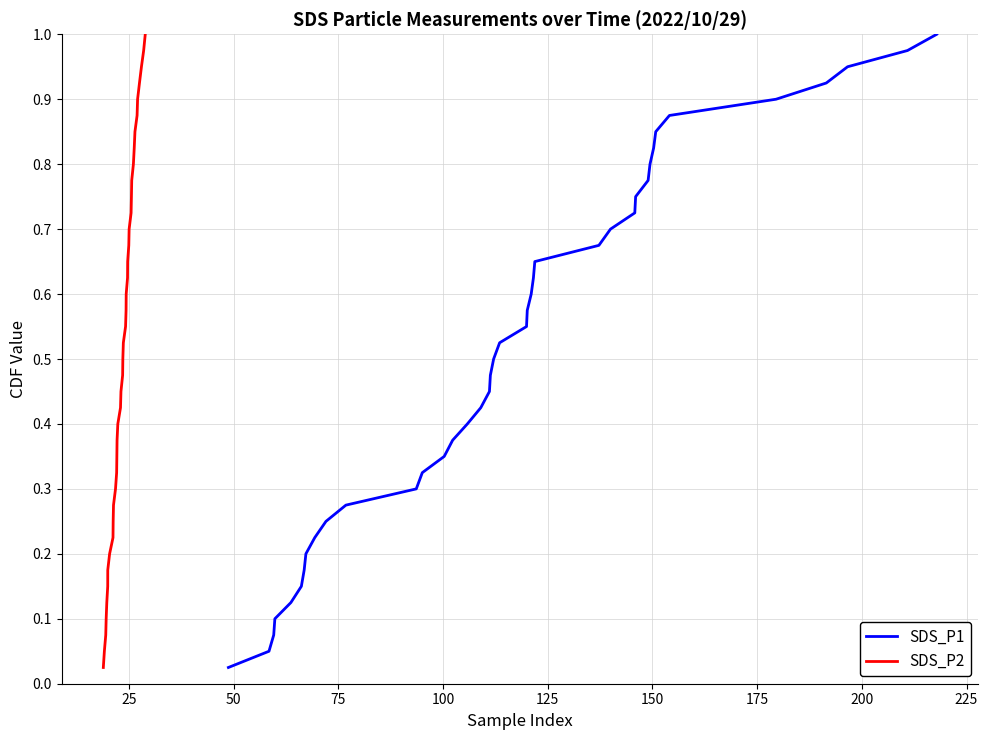

Reading right to left, what are all the values shown in this chart?

SDS_P1: 1.0	1.0	0.9	0.9	0.9	0.9	0.8	0.8	0.8	0.8	0.8	0.7	0.7	0.7	0.7	0.6	0.6	0.6	0.6	0.5	0.5	0.5	0.5	0.4	0.4	0.4	0.3	0.3	0.3	0.3	0.2	0.2	0.2	0.2	0.1	0.1	0.1	0.1	0.1	0.0
SDS_P2: 1.0	1.0	0.9	0.9	0.9	0.9	0.8	0.8	0.8	0.8	0.8	0.7	0.7	0.7	0.7	0.6	0.6	0.6	0.6	0.5	0.5	0.5	0.5	0.4	0.4	0.4	0.3	0.3	0.3	0.3	0.2	0.2	0.2	0.2	0.1	0.1	0.1	0.1	0.1	0.0